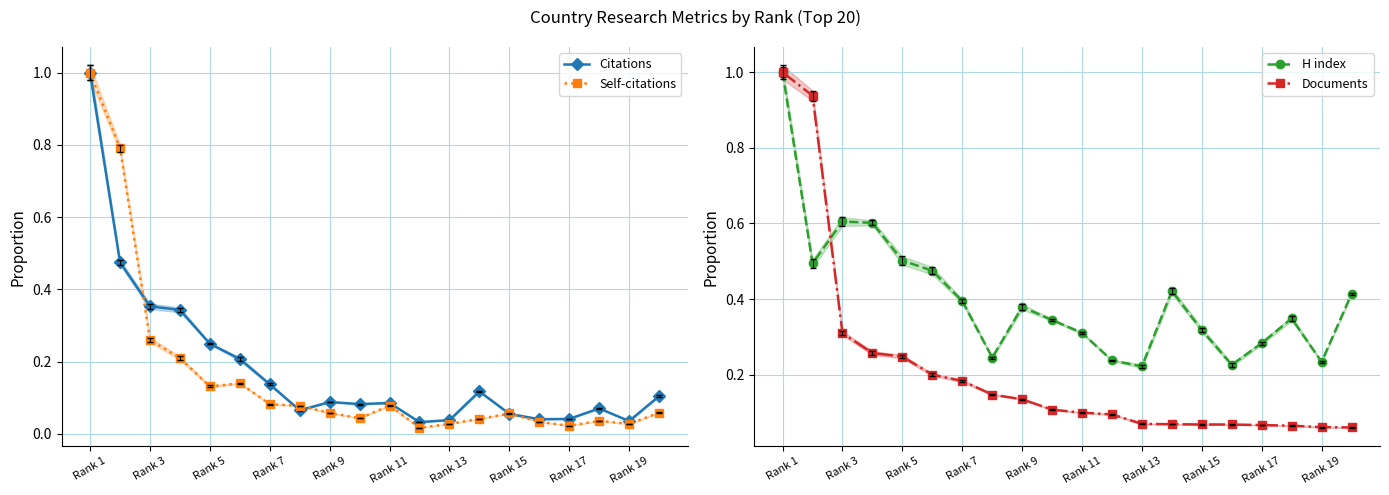

Which category has the highest value in the Self-citations series?

Rank 1